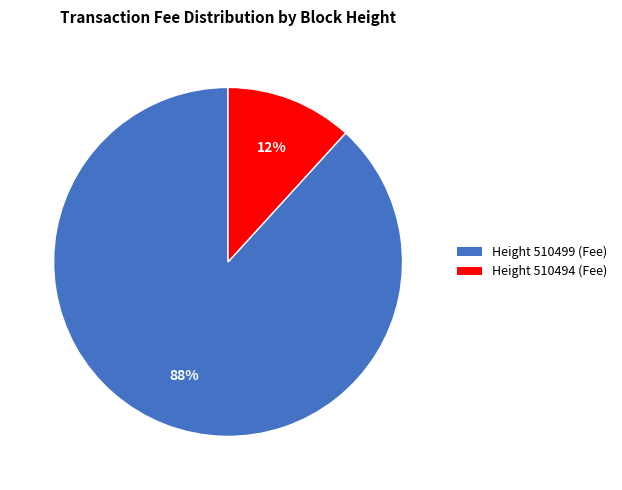

What is the largest slice in the pie chart?

Height 510499 (Fee)